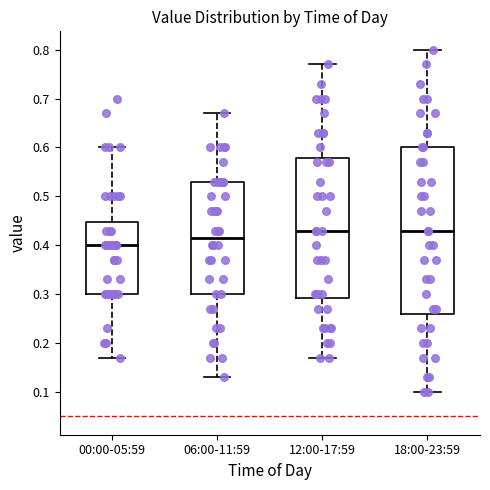

Reading left to right, transcribe this box plot: for each box, give where its median line is, the range the box spans, and where its two whiskers end, as read against the y-axis. The values are not printed on the chart, so give them approximately, as read against the axis.

00:00-05:59: median 0.40, box 0.30 to 0.45, whiskers 0.17 to 0.60
06:00-11:59: median 0.42, box 0.30 to 0.53, whiskers 0.13 to 0.67
12:00-17:59: median 0.43, box 0.29 to 0.58, whiskers 0.17 to 0.77
18:00-23:59: median 0.43, box 0.26 to 0.60, whiskers 0.10 to 0.80